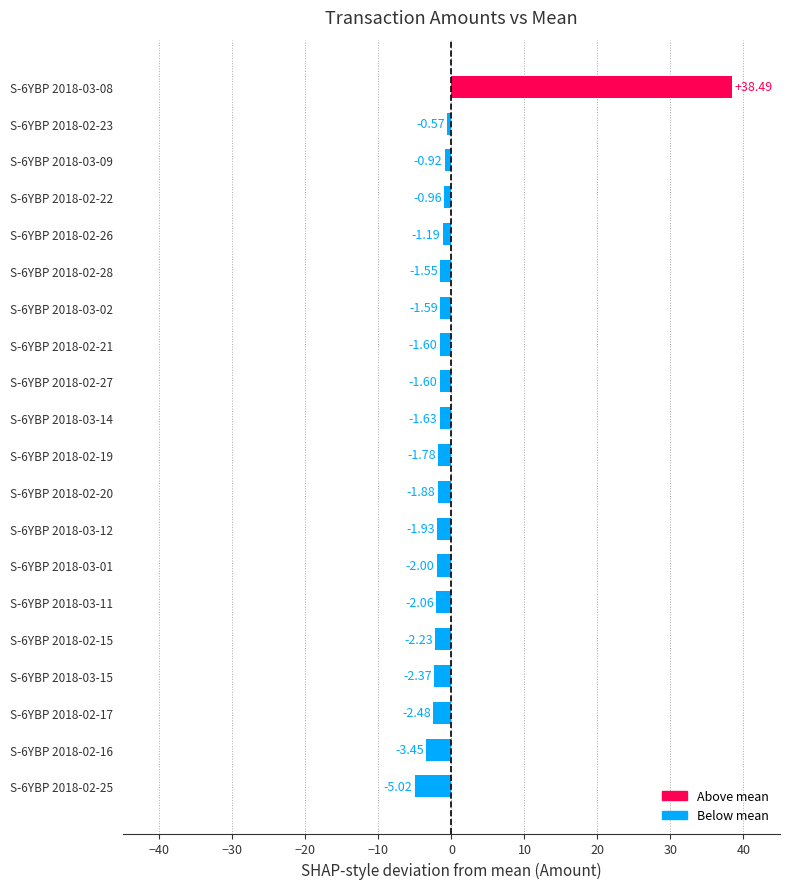

At which category does the chart reach its peak across all series?

S-6YBP 2018-03-08